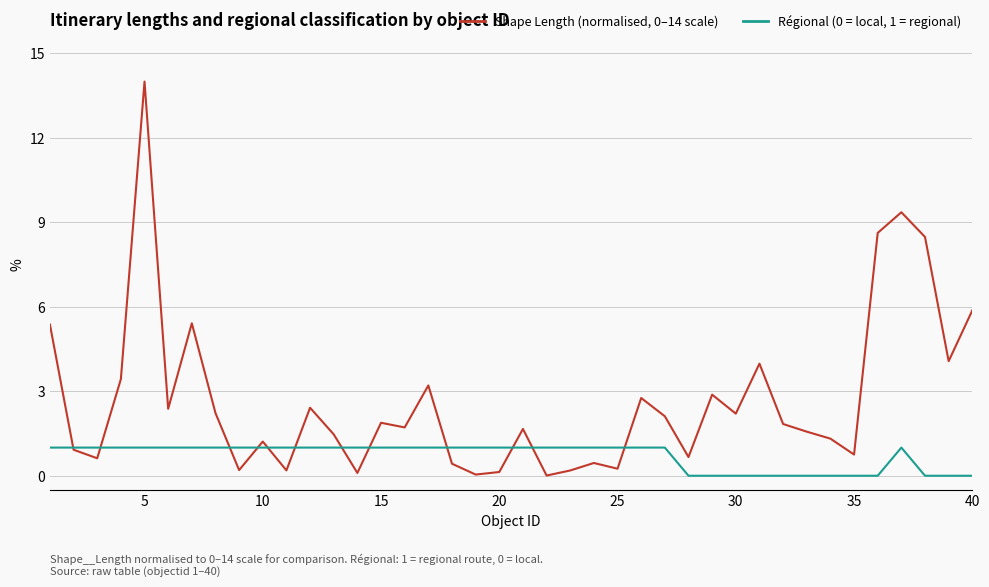

List the series in order of their overall mean, highest first.

Shape Length (normalised, 0–14 scale), Régional (0 = local, 1 = regional)